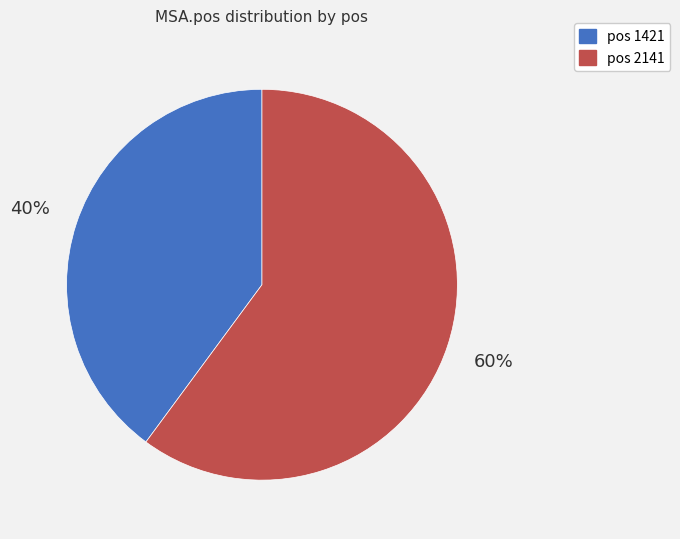

How many slices are in this pie chart?

2